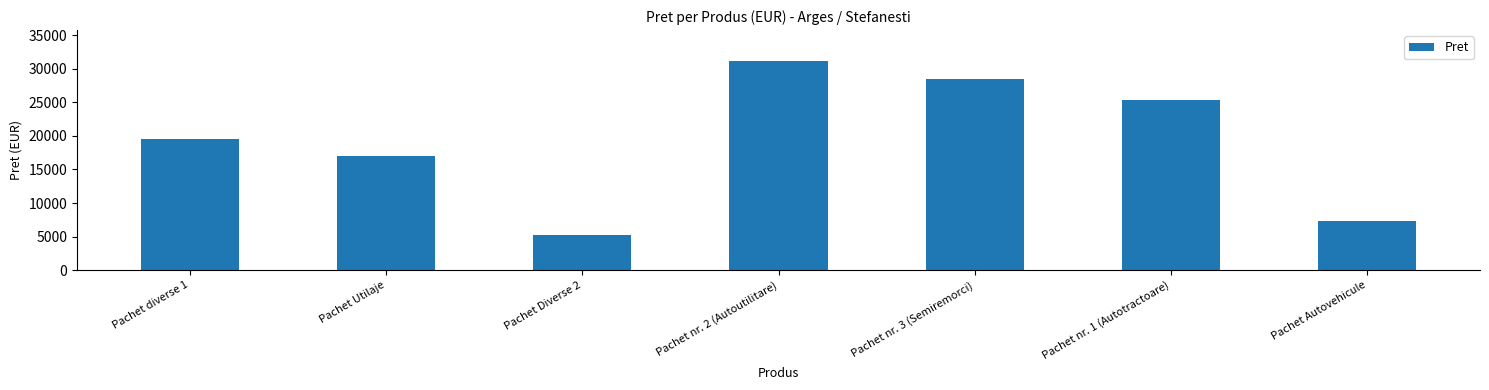

The value at Pachet diverse 1 is 19551.5. True or false?

True